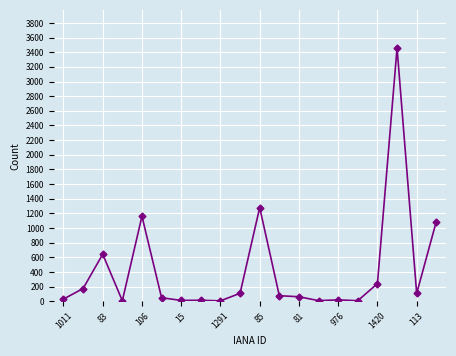

What is the minimum value shown in the chart?

6